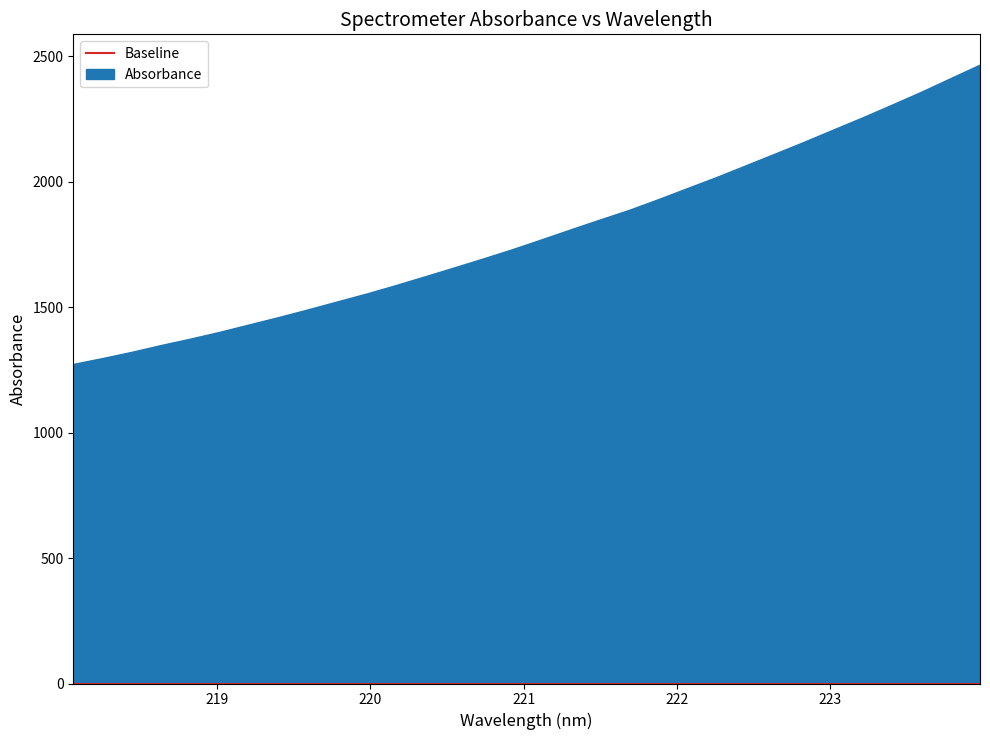

What is the smallest value displayed?

1271.3